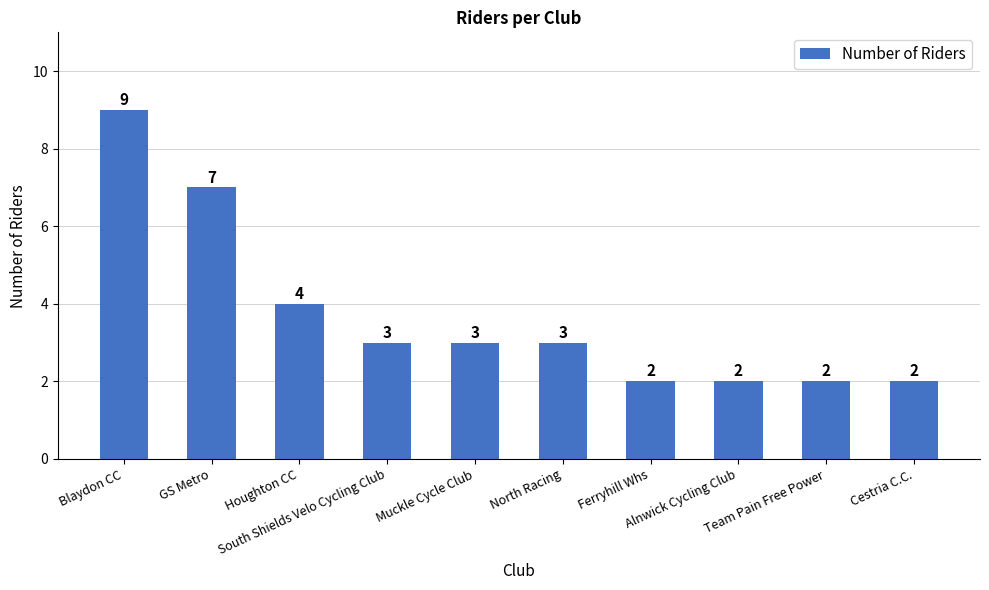

What is the value of the 9th bar from the left?

2